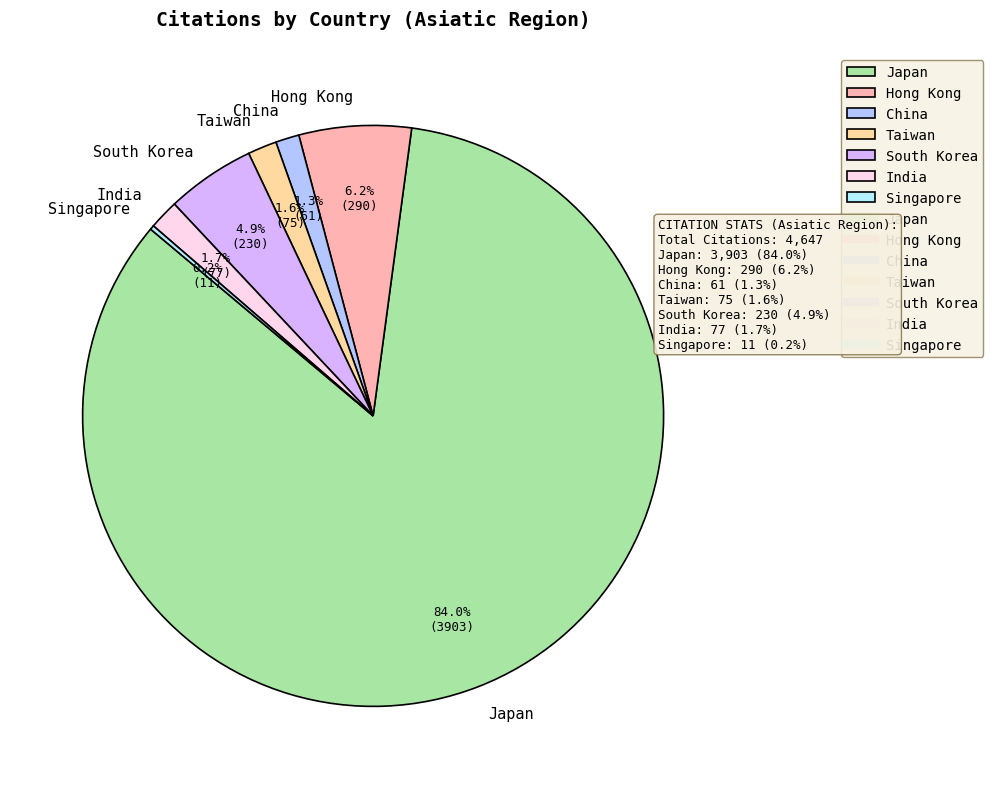

What is the largest slice in the pie chart?

Japan